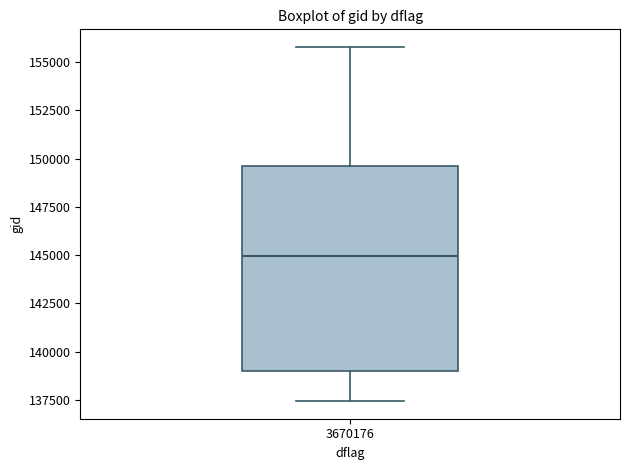

Where does the upper whisker of the box at x = 3670176 end on the y-axis? The values are not printed on the chart, so give them approximately, as read against the axis.

156000